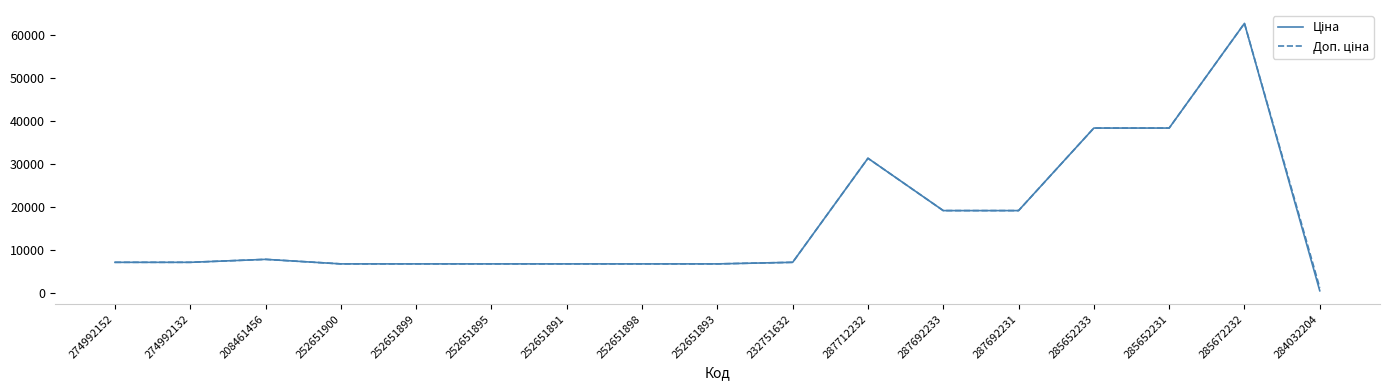

At which category is the sum across all series the highest?

285672232